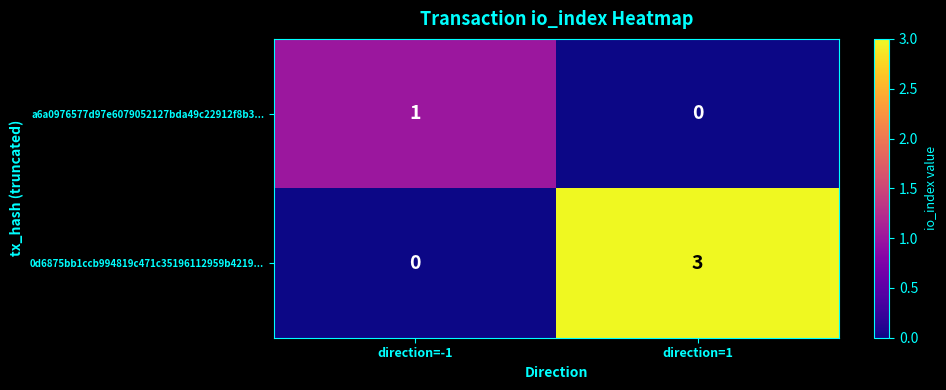

Rank the series by their maximum value, from lowest to highest.

a6a0976577d97e6079052127bda49c22912f8b3..., 0d6875bb1ccb994819c471c35196112959b4219...